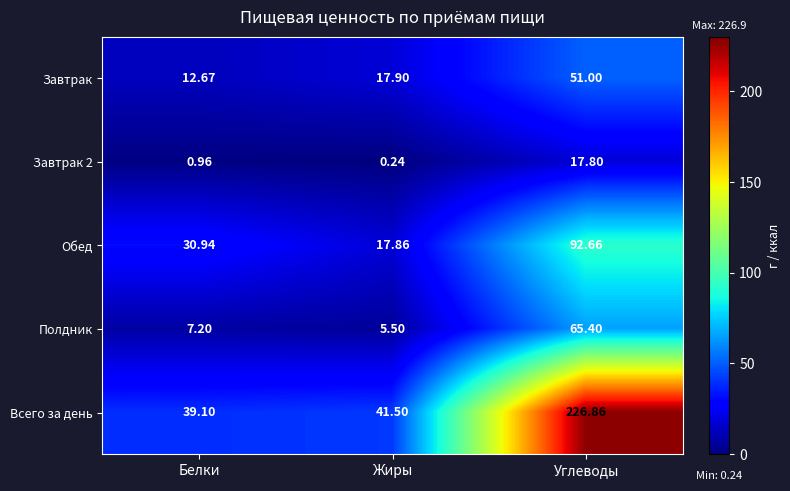

Where does the Всего за день series first go above 41?

Жиры